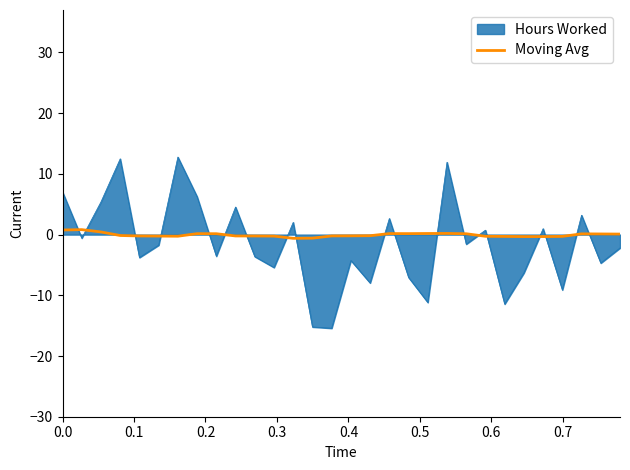

Rank the series by their maximum value, from lowest to highest.

Moving Avg, Hours Worked